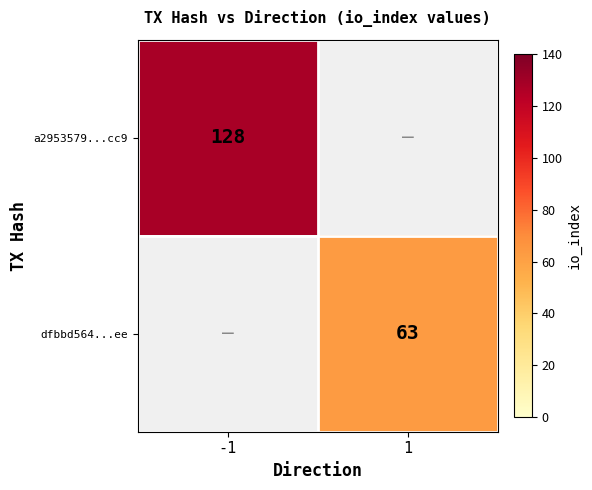

At how many categories does at least one series exceed 107?

1